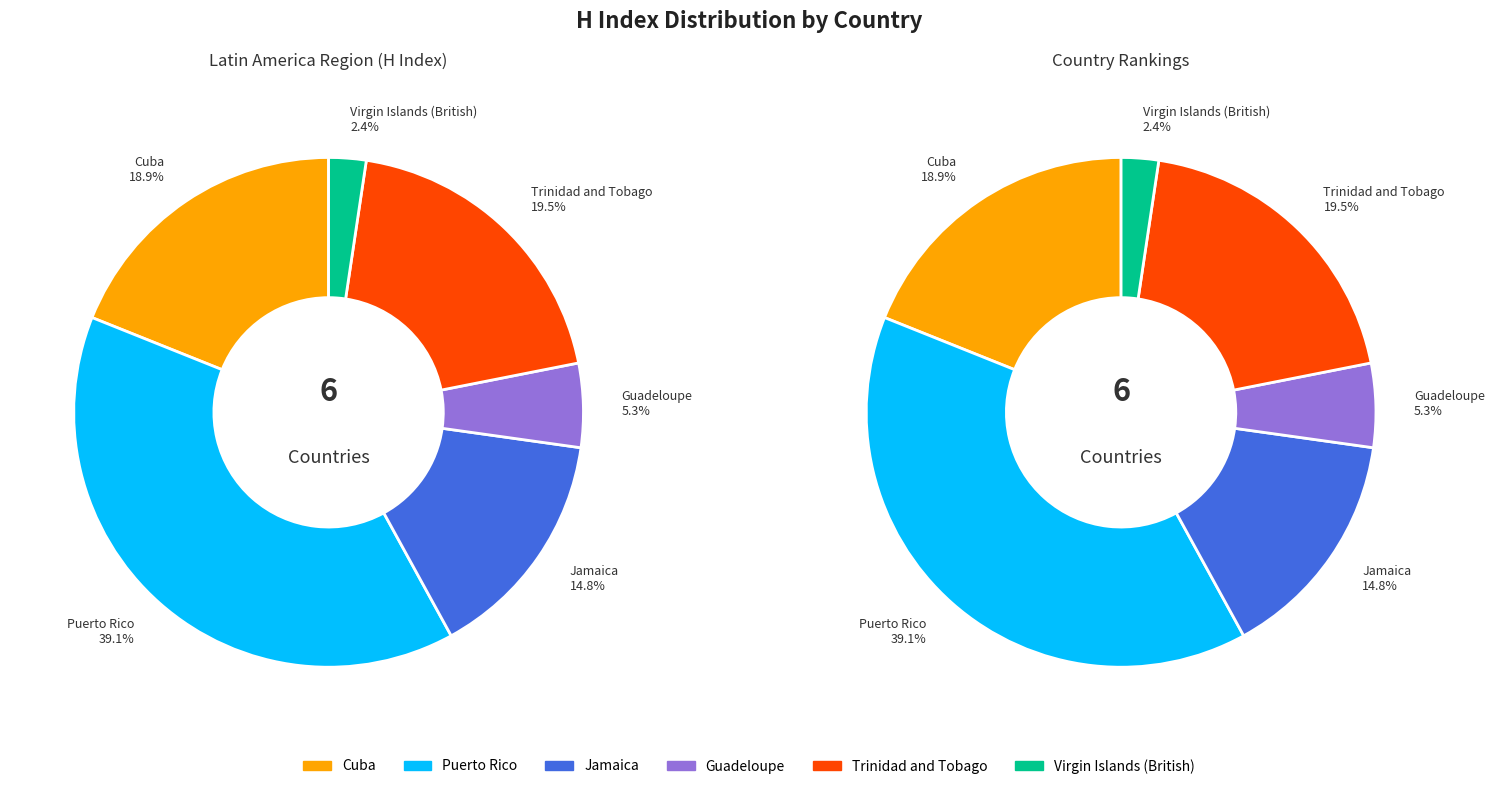

To the nearest percent, what is the difference between the largest and smallest slice percentages?

37%